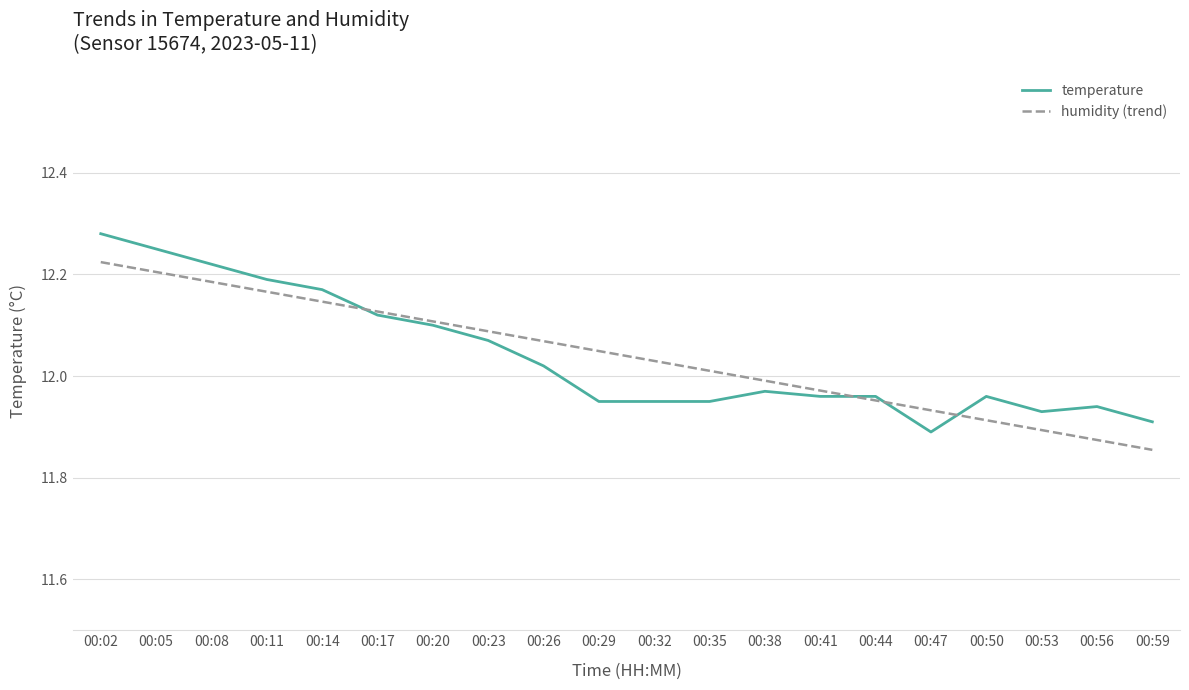

What is the total value across all series at 00:47?

23.8